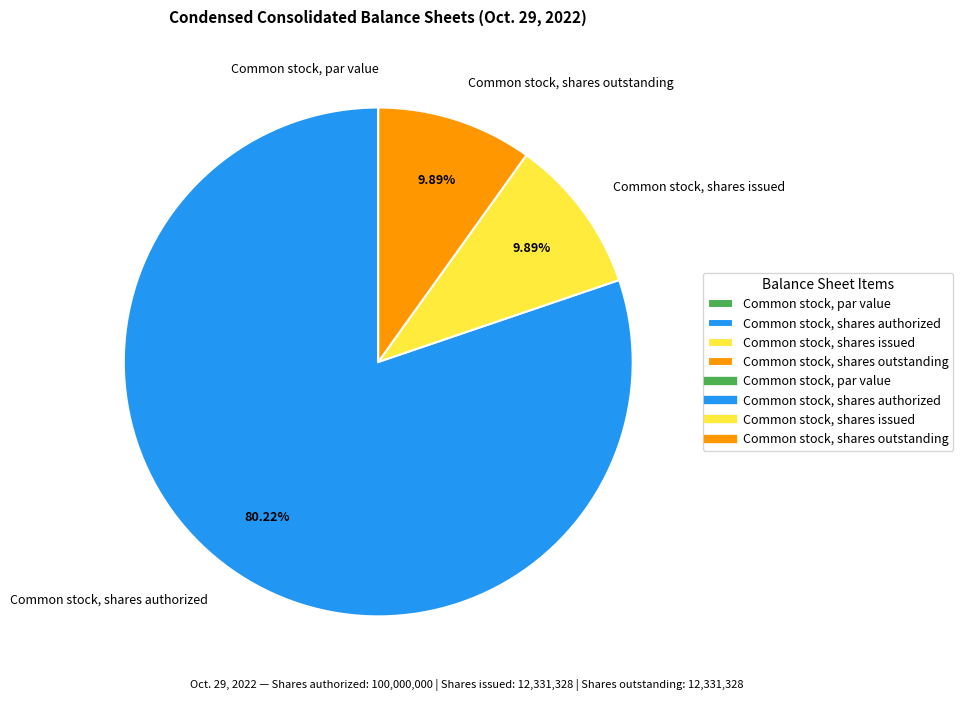

Which category accounts for the majority?

Common stock, shares authorized